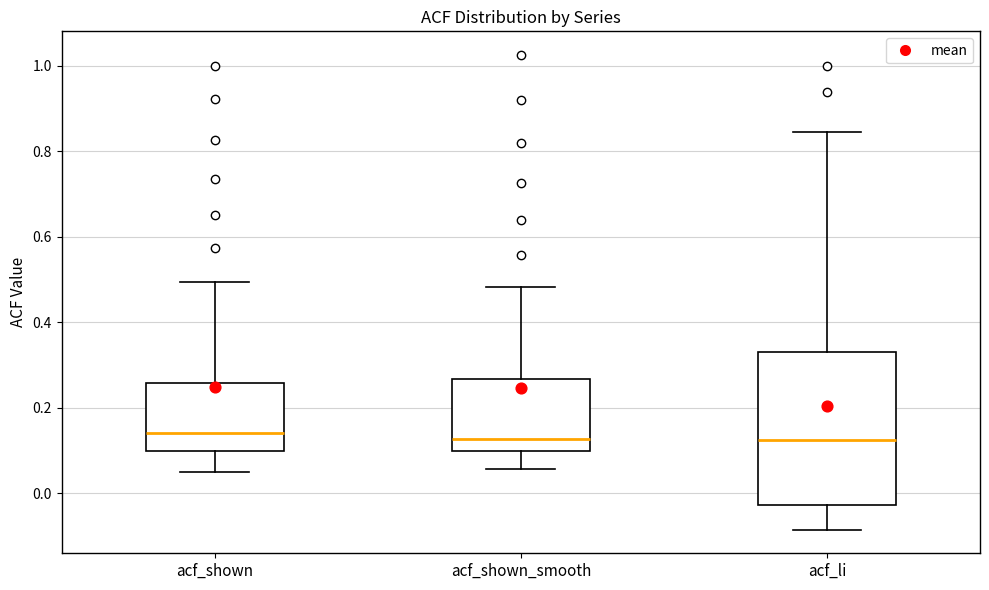

Reading left to right, transcribe this box plot: for each box, give where its median line is, the range the box spans, and where its two whiskers end, as read against the y-axis. The values are not printed on the chart, so give them approximately, as read against the axis.

acf_shown: median 0.14, box 0.10 to 0.26, whiskers 0.06 to 0.50
acf_shown_smooth: median 0.12, box 0.10 to 0.26, whiskers 0.06 to 0.48
acf_li: median 0.12, box -0.02 to 0.34, whiskers -0.08 to 0.84